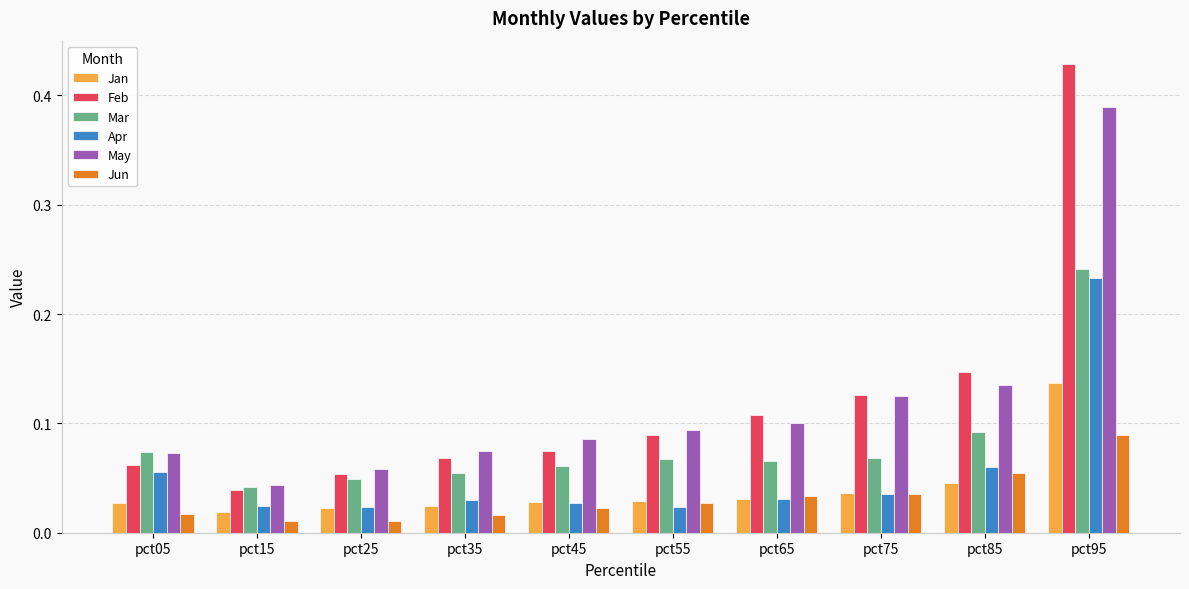

Between pct25 and pct65, which series saw the biggest shift?

Feb